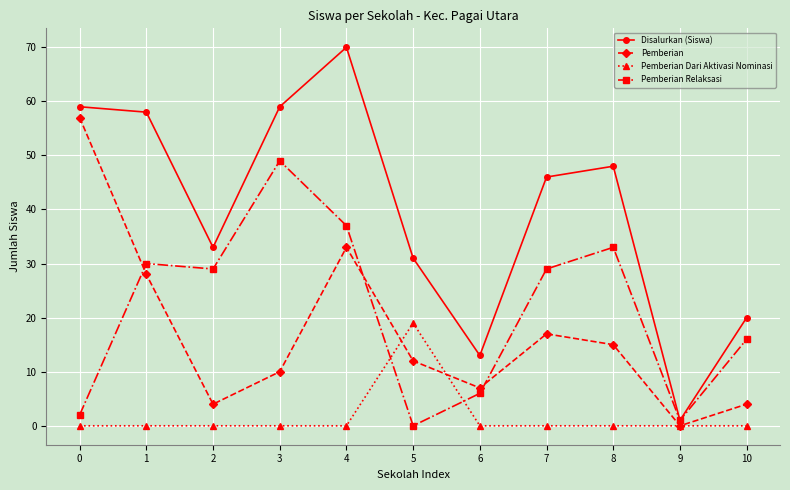

Rank the series at 2 from lowest to highest value.

Pemberian Dari Aktivasi Nominasi, Pemberian, Pemberian Relaksasi, Disalurkan (Siswa)